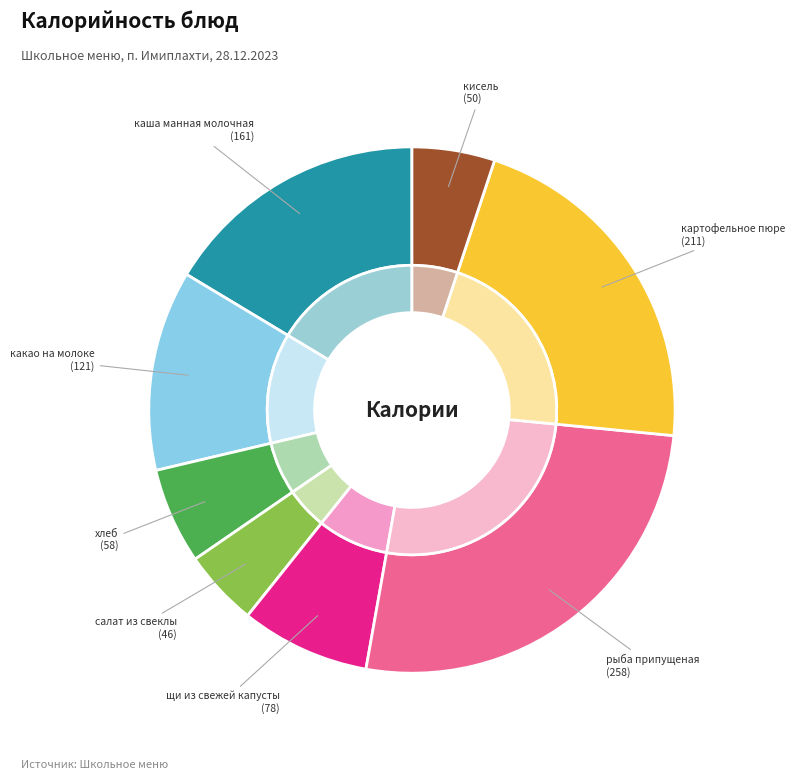

What percentage is the кисель slice, to the nearest percent?

5%